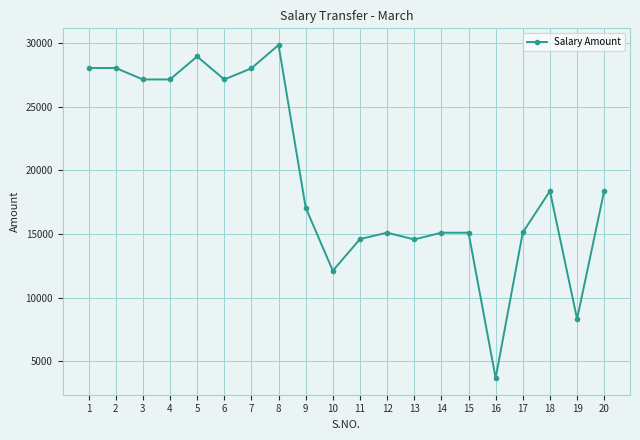

What is the maximum value shown in the chart?

29850